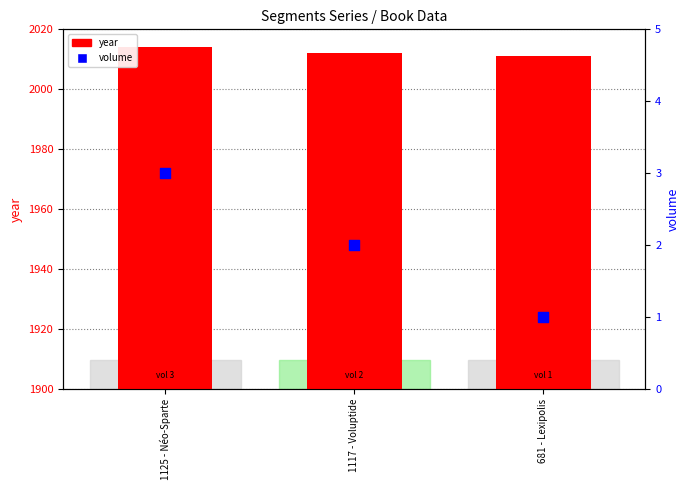

Which series has the widest spread of Y values?

year